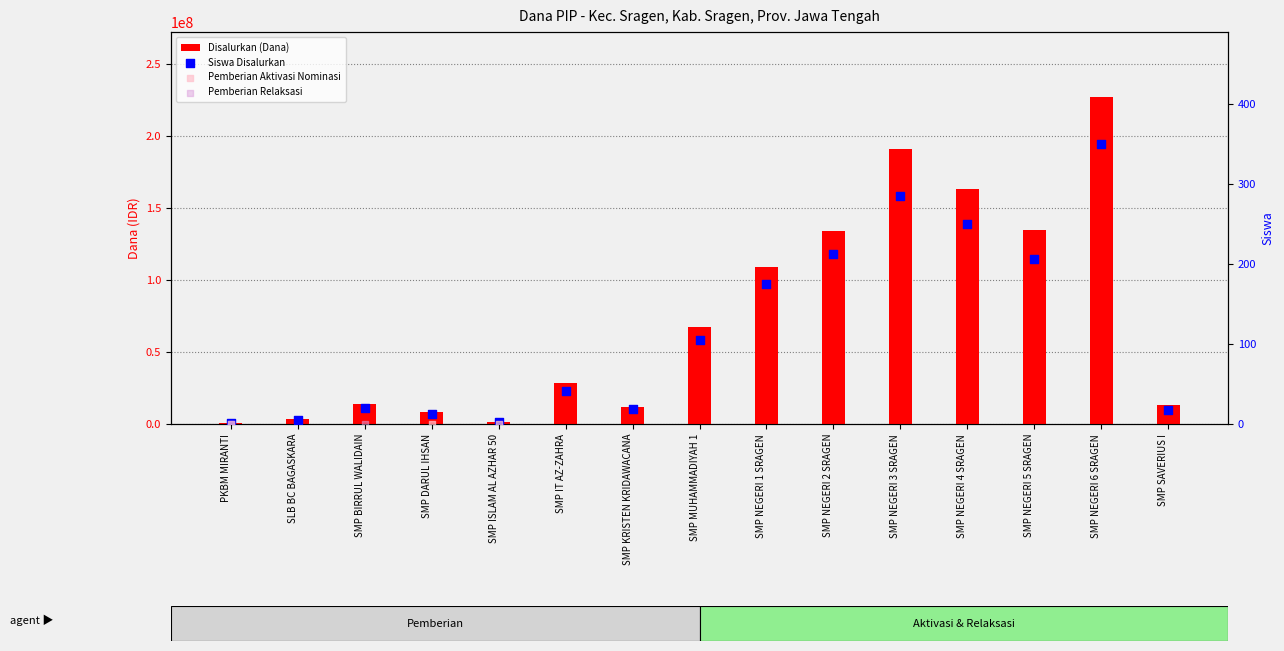

Which series has the largest total across all categories?

Disalurkan (Dana)